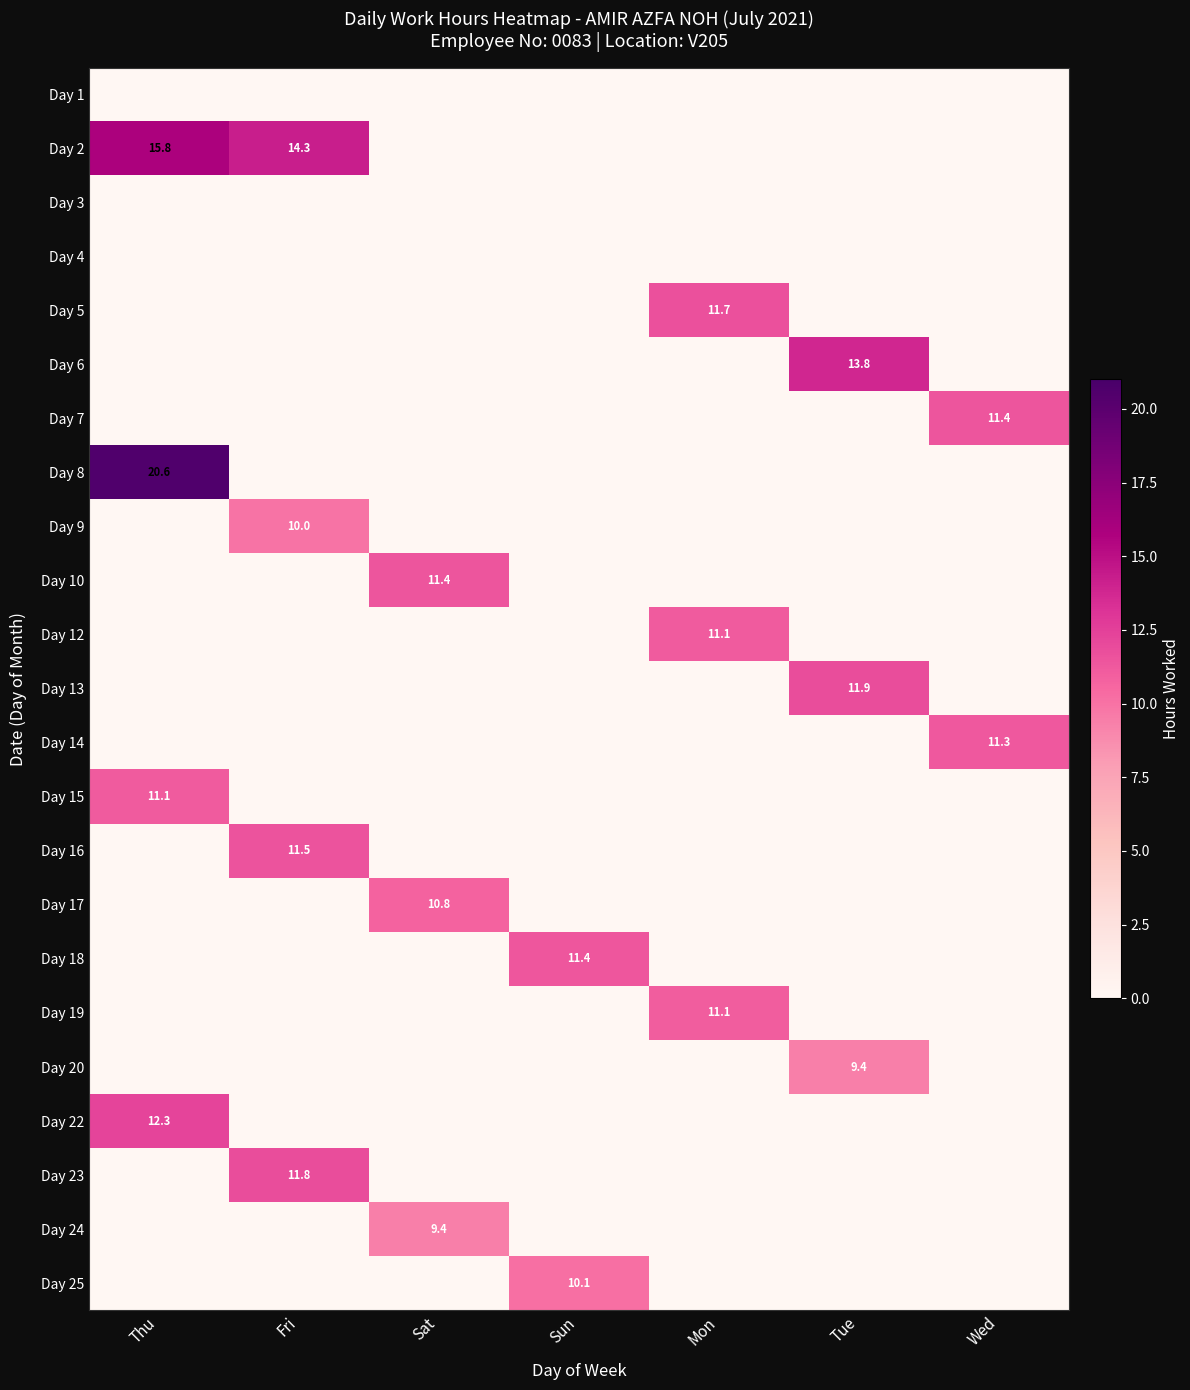

Which label corresponds to the smallest value in the chart?

Thu